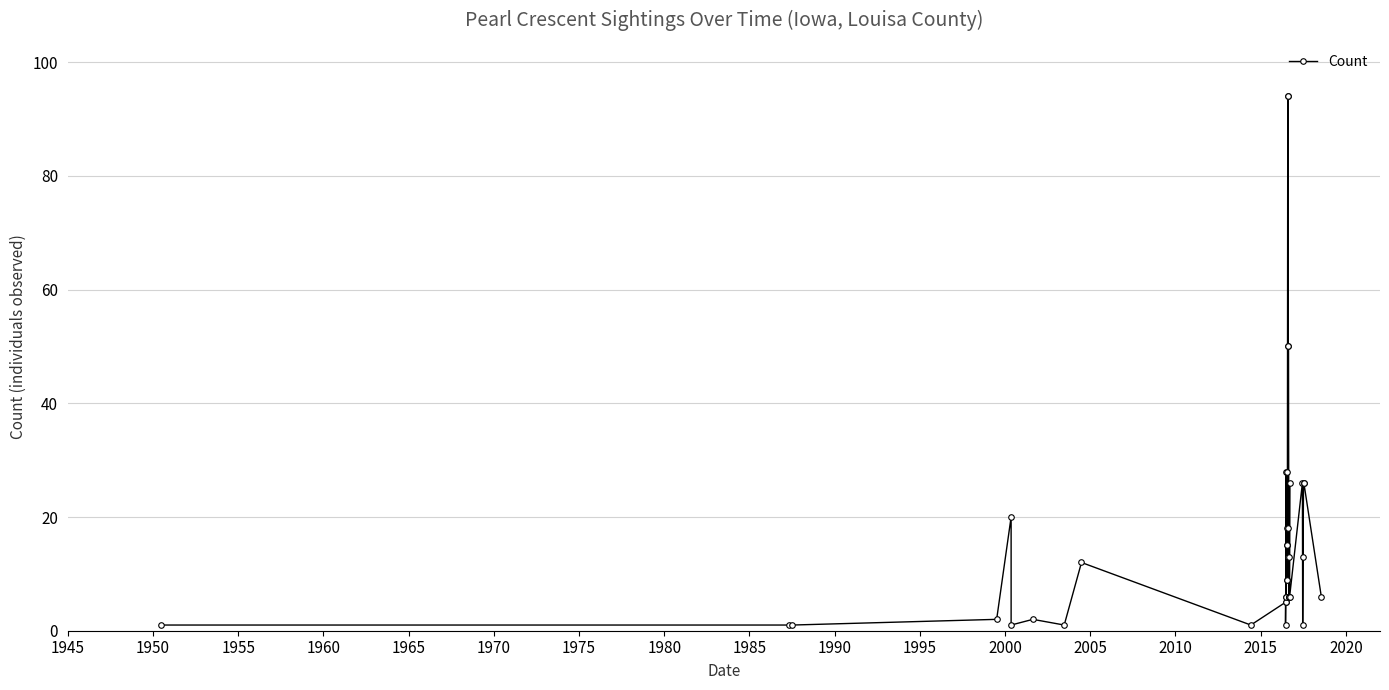

Is this an area chart (filled region under the line)?

No